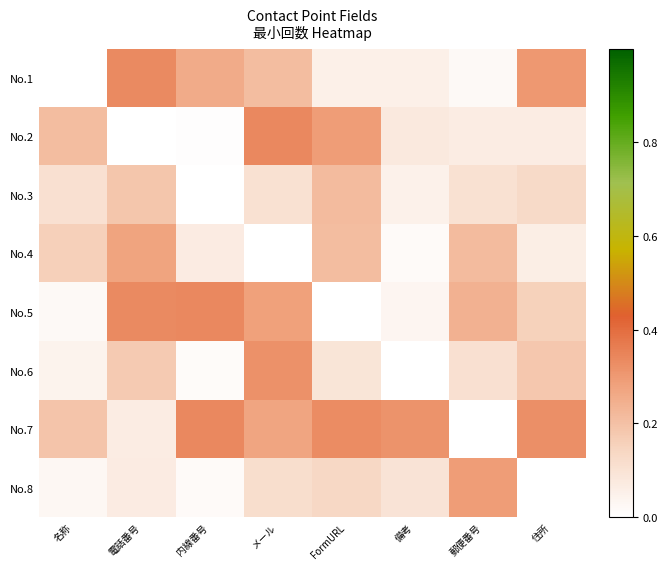

Which series changed the most between 電話番号 and 住所?

No.7